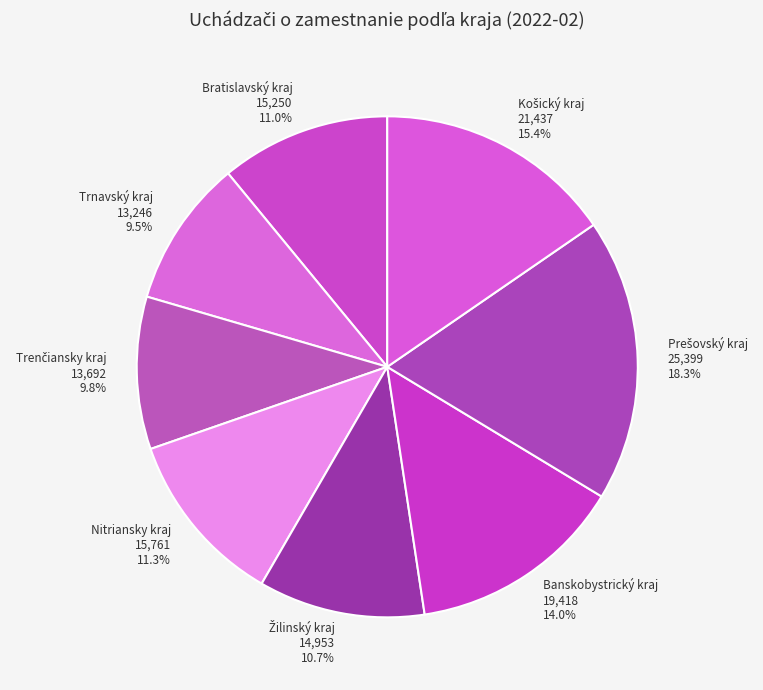

What portion of the pie excludes Banskobystrický kraj?

86.0%